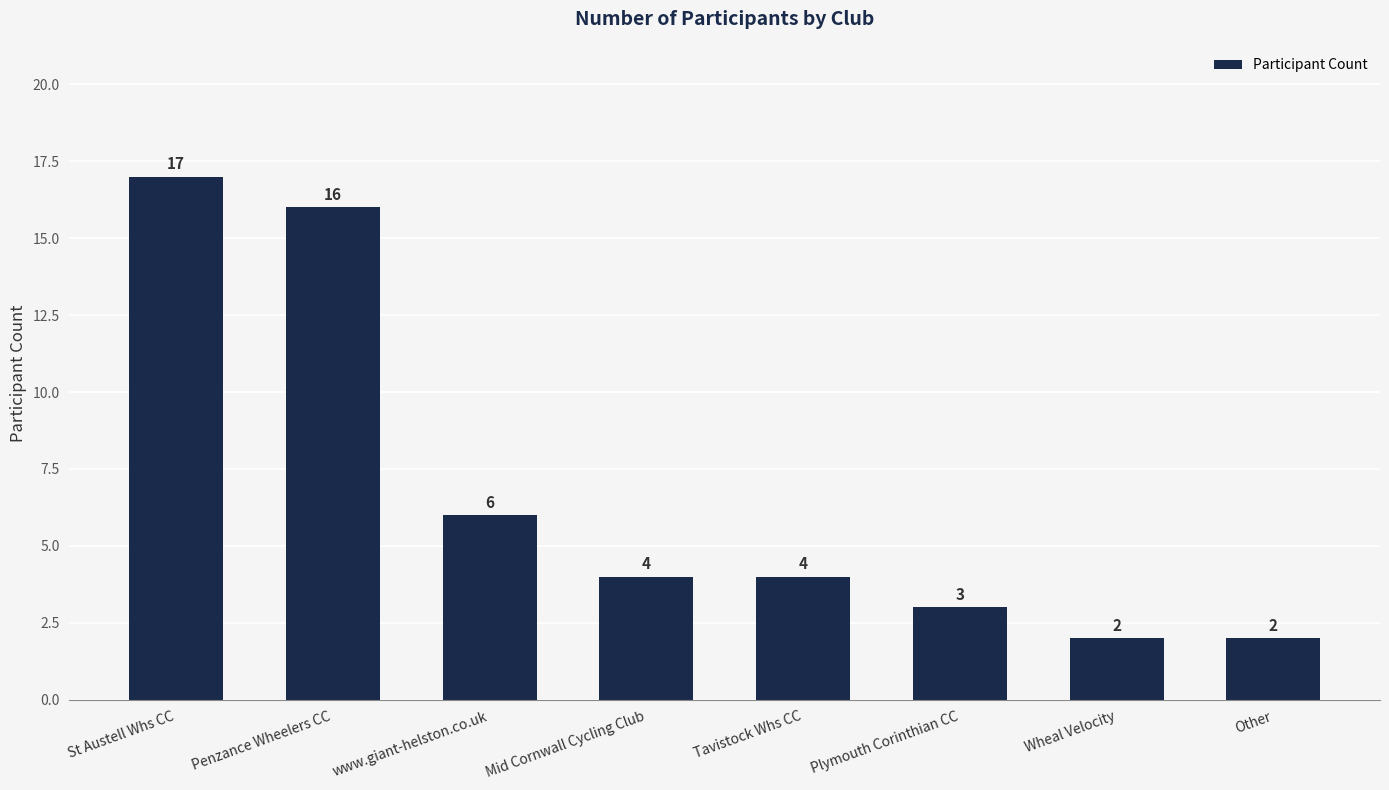

How many data points are less than 4?

3